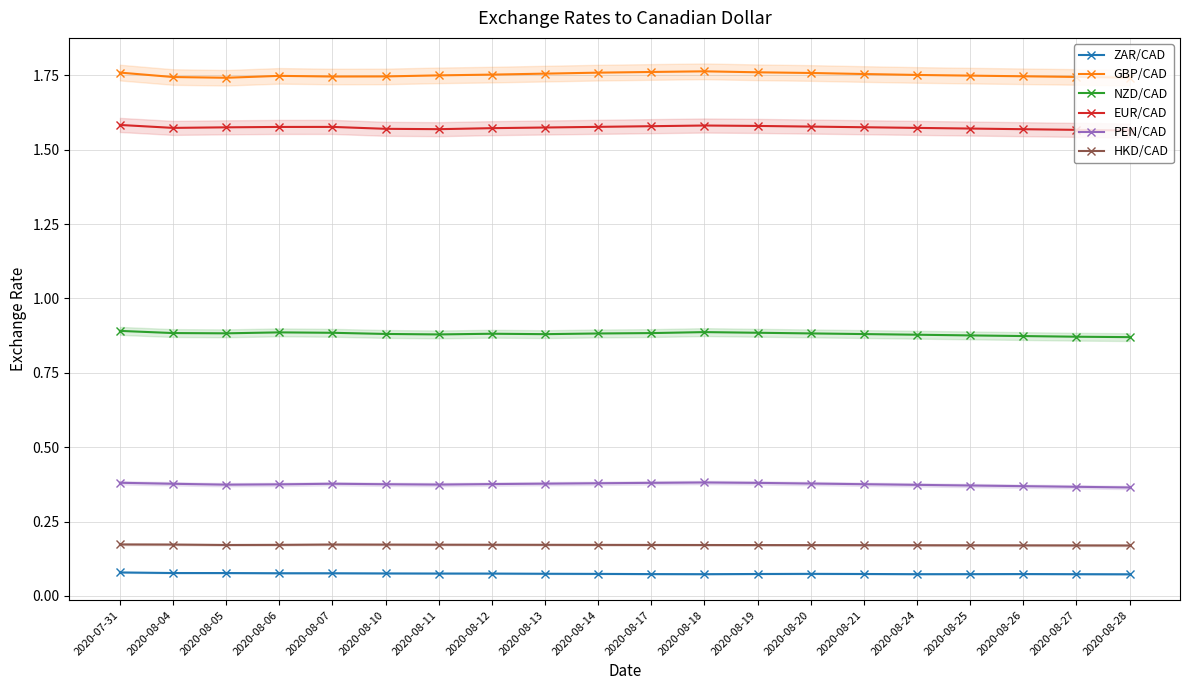

Which series has the largest total across all categories?

GBP/CAD